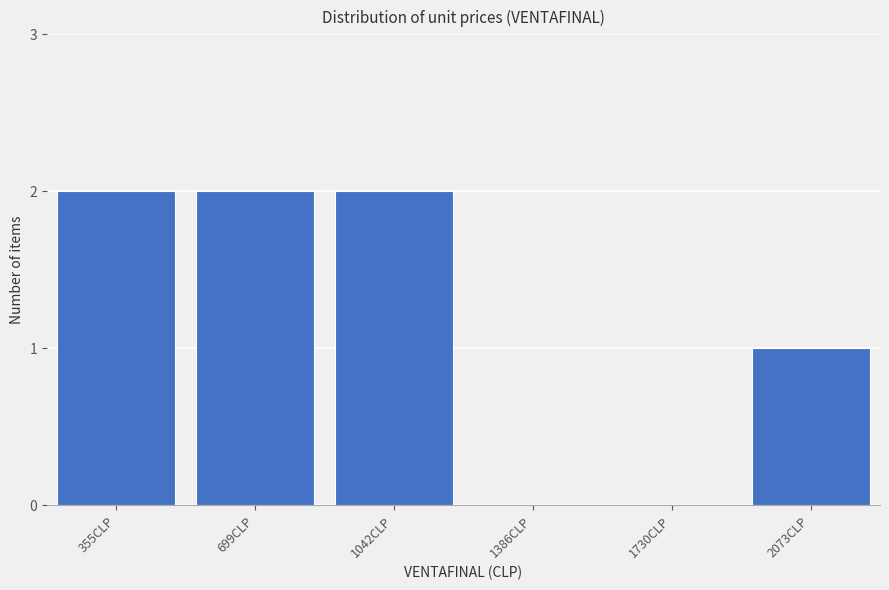

Reading left to right, what are all the values shown in this chart?

355CLP=2	699CLP=2	1042CLP=2	1386CLP=0	1730CLP=0	2073CLP=1